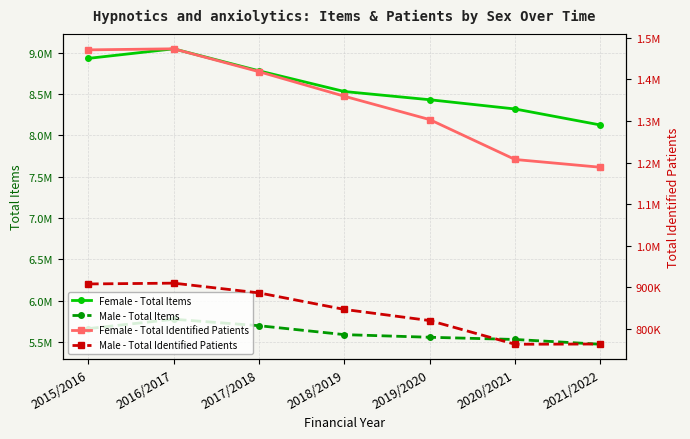

What position from the right is 2020/2021?

2